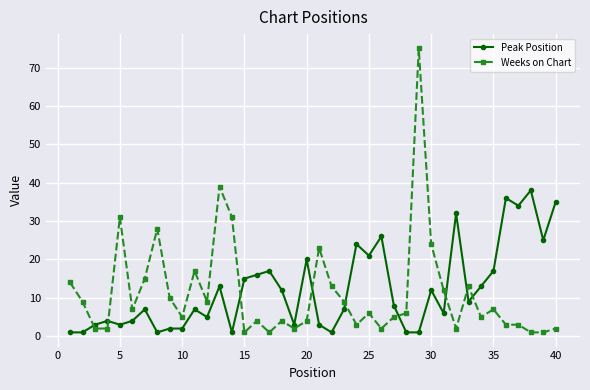

Reading left to right, transcribe all the data shown in this chart.

Peak Position: 1	1	3	4	3	4	7	1	2	2	7	5	13	1	15	16	17	12	3	20	3	1	7	24	21	26	8	1	1	12	6	32	9	13	17	36	34	38	25	35
Weeks on Chart: 14	9	2	2	31	7	15	28	10	5	17	9	39	31	1	4	1	4	2	4	23	13	9	3	6	2	5	6	75	24	12	2	13	5	7	3	3	1	1	2